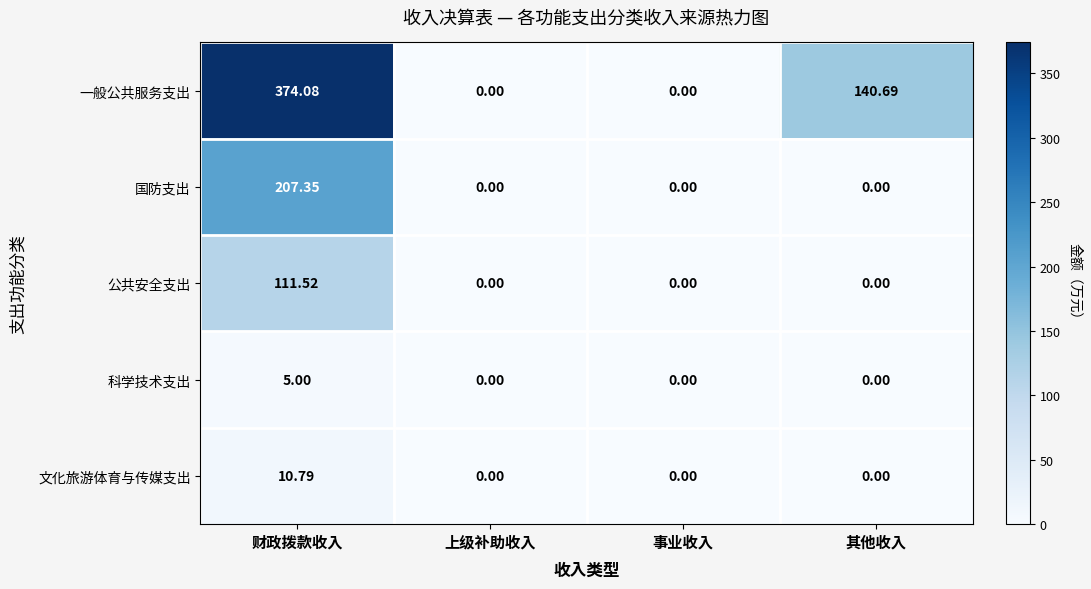

Rank the series by their maximum value, from highest to lowest.

一般公共服务支出, 国防支出, 公共安全支出, 文化旅游体育与传媒支出, 科学技术支出